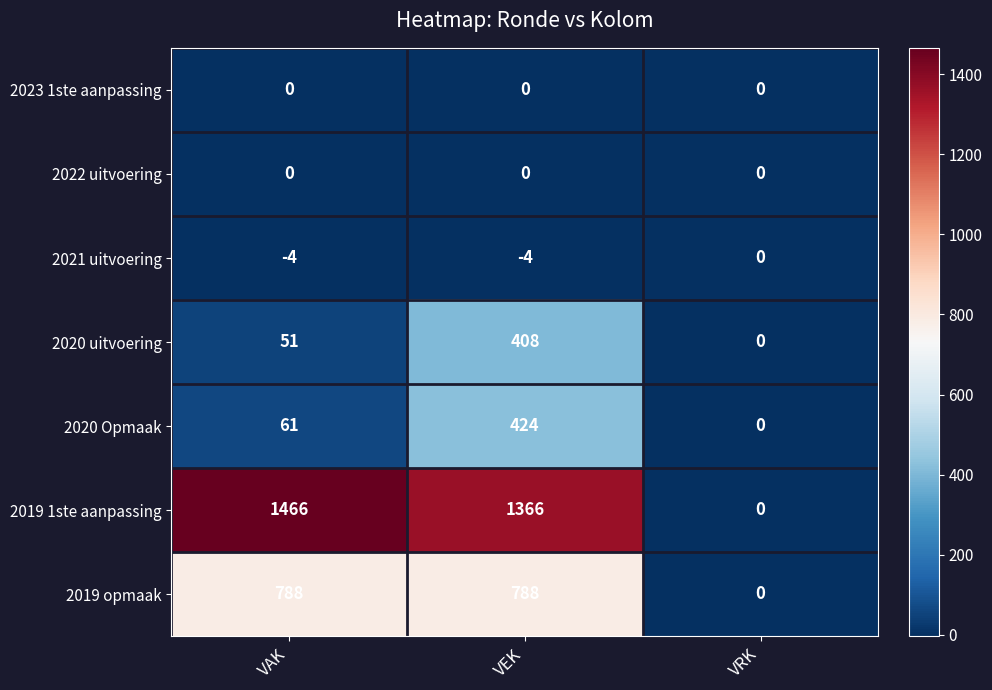

True or false: 2020 Opmaak has a value of 424 at VEK.

True